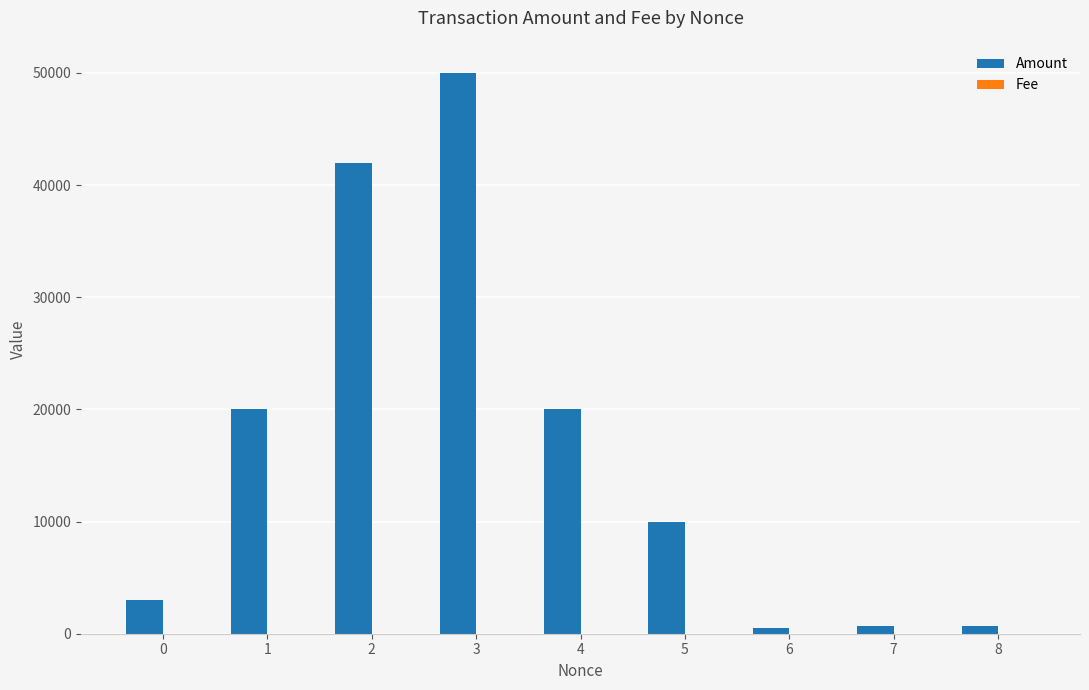

Which series has the largest total across all categories?

Amount